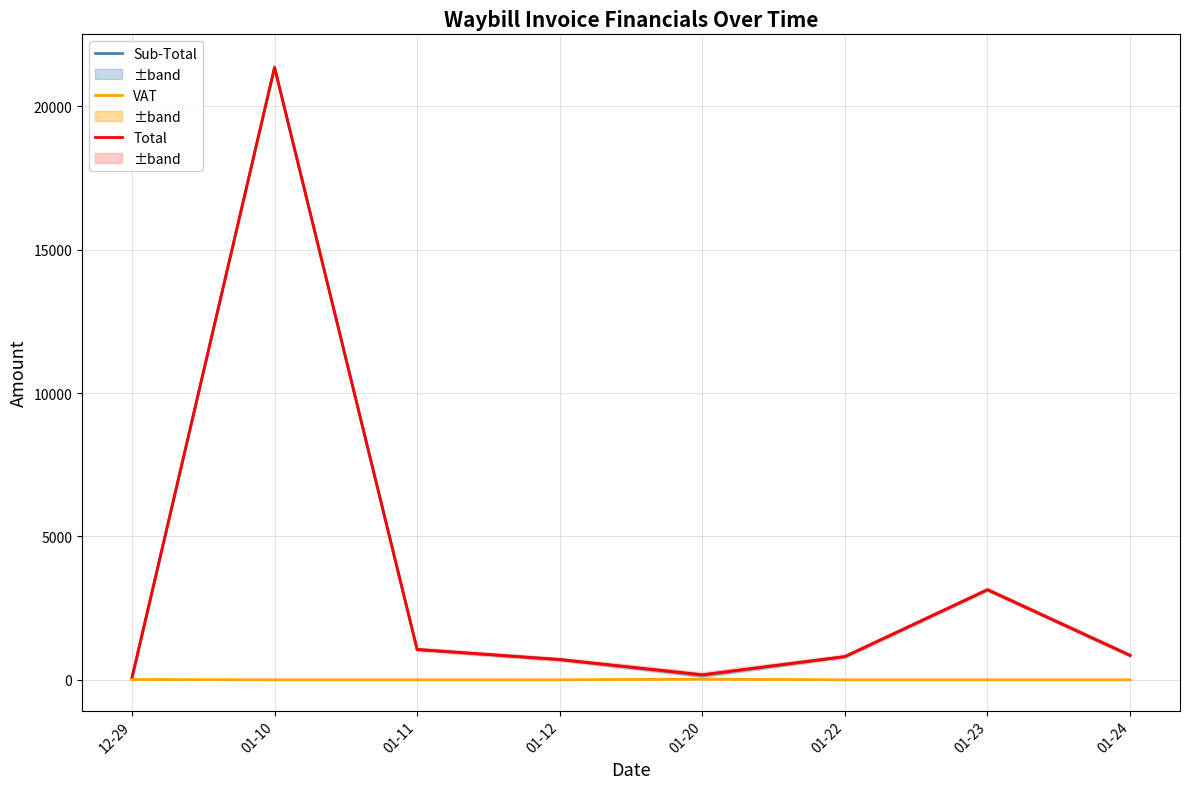

How many values in the Sub-Total series are below 850?

4